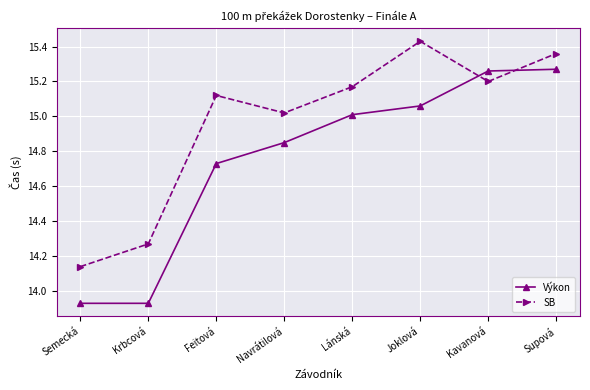

At which label does SB reach its minimum?

Semecká